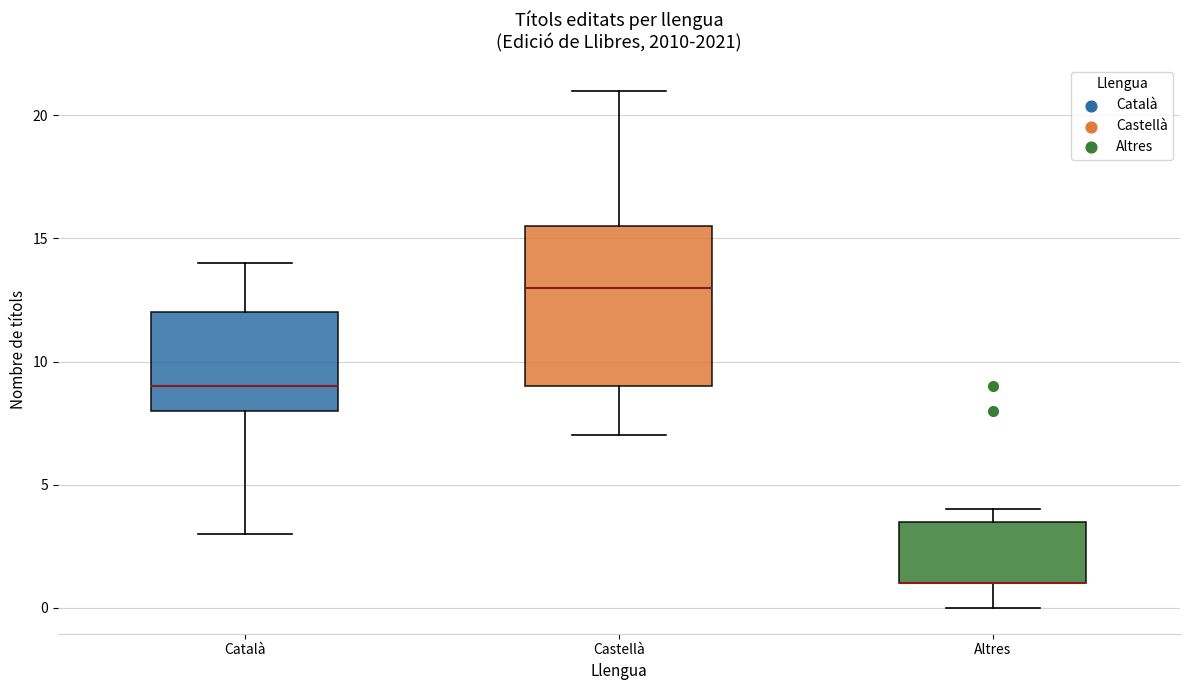

Where is the upper edge of the box for Altres on the y-axis? The values are not printed on the chart, so give them approximately, as read against the axis.

3.5